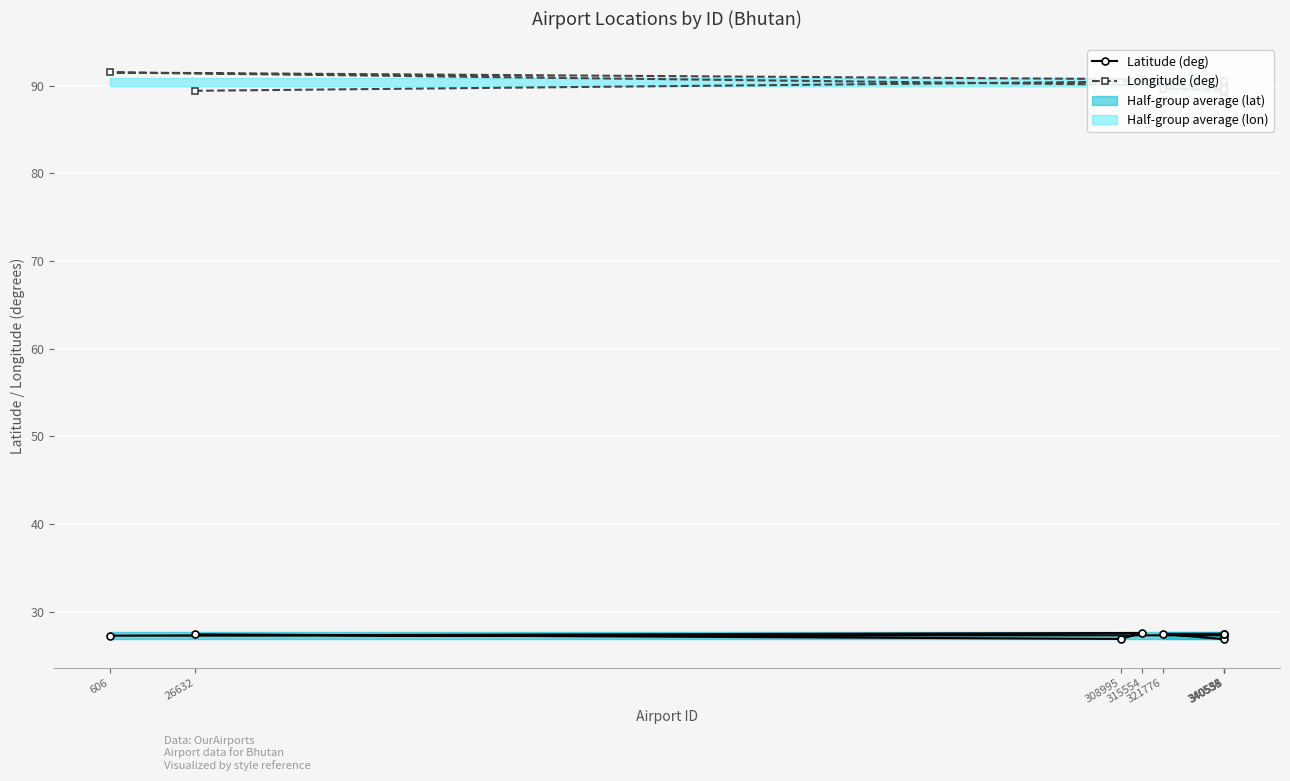

What is the value of the Latitude (deg) point at the 2nd from the left?

27.4